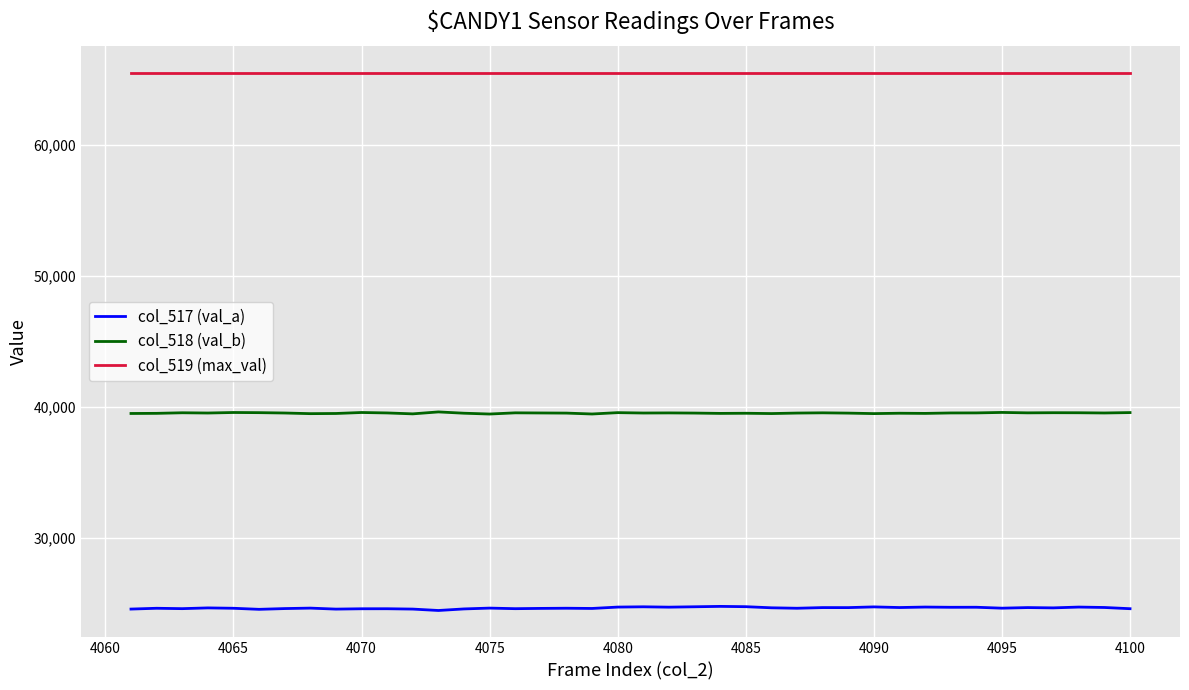

What is the smallest value displayed?

24468